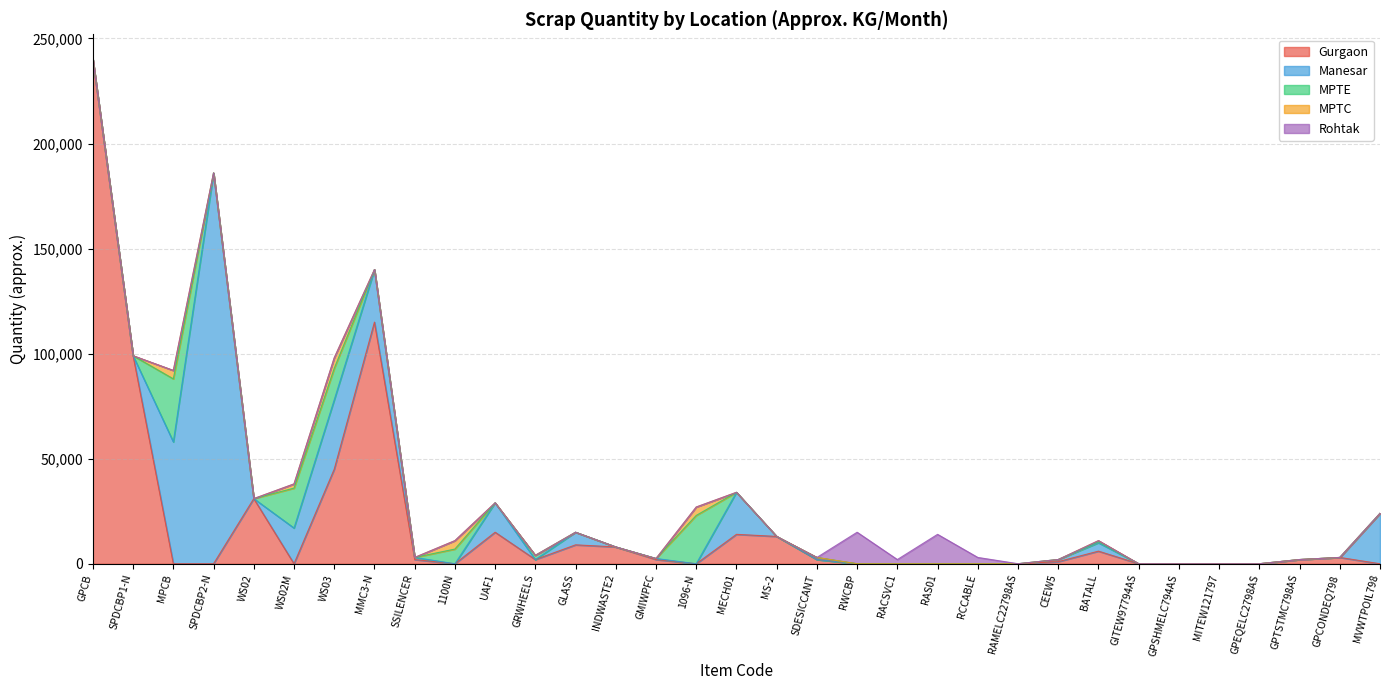

Reading left to right, list all the values displayed in this chart.

Gurgaon: GPCB=240000	SPDCBP1-N=99000	MPCB=0	SPDCBP2-N=0	WS02=31000	WS02M=0	WS03=45000	MMC3-N=115000	SSILENCER=2000	1100N=0	UAF1=15000	GRWHEELS=2000	GLASS=9000	INDWASTE2=8000	GMIWPFC=2000	1096-N=0	MECH01=14000	MS-2=13000	SDESICCANT=2000	RWCBP=0	RACSVC1=0	RAS01=0	RCCABLE=0	RAMELC22798AS=0	CEEW5=1000	BATALL=6000	GITEW97794AS=7	GPSHMELC794AS=1	MITEW121797=0	GPEQELC2798AS=2	GPTSTMC798AS=2000	GPCONDEQ798=3000	MVWTPOIL798=0
Manesar: GPCB=0	SPDCBP1-N=0	MPCB=58000	SPDCBP2-N=186000	WS02=0	WS02M=17000	WS03=33000	MMC3-N=25000	SSILENCER=1000	1100N=0	UAF1=14000	GRWHEELS=0	GLASS=6000	INDWASTE2=0	GMIWPFC=500	1096-N=0	MECH01=20000	MS-2=0	SDESICCANT=0	RWCBP=0	RACSVC1=0	RAS01=0	RCCABLE=0	RAMELC22798AS=0	CEEW5=1000	BATALL=4000	GITEW97794AS=0	GPSHMELC794AS=0	MITEW121797=1	GPEQELC2798AS=0	GPTSTMC798AS=0	GPCONDEQ798=0	MVWTPOIL798=24000
MPTE: GPCB=0	SPDCBP1-N=0	MPCB=30000	SPDCBP2-N=0	WS02=0	WS02M=19000	WS03=15000	MMC3-N=0	SSILENCER=0	1100N=7000	UAF1=0	GRWHEELS=2000	GLASS=0	INDWASTE2=0	GMIWPFC=0	1096-N=23000	MECH01=0	MS-2=0	SDESICCANT=1000	RWCBP=0	RACSVC1=0	RAS01=0	RCCABLE=0	RAMELC22798AS=0	CEEW5=0	BATALL=500	GITEW97794AS=0	GPSHMELC794AS=0	MITEW121797=0	GPEQELC2798AS=0	GPTSTMC798AS=0	GPCONDEQ798=0	MVWTPOIL798=0
MPTC: GPCB=0	SPDCBP1-N=0	MPCB=4000	SPDCBP2-N=0	WS02=0	WS02M=2000	WS03=5000	MMC3-N=0	SSILENCER=0	1100N=4000	UAF1=0	GRWHEELS=0	GLASS=0	INDWASTE2=0	GMIWPFC=0	1096-N=4000	MECH01=0	MS-2=0	SDESICCANT=0	RWCBP=0	RACSVC1=0	RAS01=0	RCCABLE=0	RAMELC22798AS=0	CEEW5=0	BATALL=500	GITEW97794AS=0	GPSHMELC794AS=0	MITEW121797=0	GPEQELC2798AS=0	GPTSTMC798AS=0	GPCONDEQ798=0	MVWTPOIL798=0
Rohtak: GPCB=0	SPDCBP1-N=0	MPCB=0	SPDCBP2-N=0	WS02=0	WS02M=0	WS03=0	MMC3-N=0	SSILENCER=0	1100N=0	UAF1=0	GRWHEELS=0	GLASS=0	INDWASTE2=0	GMIWPFC=0	1096-N=0	MECH01=0	MS-2=0	SDESICCANT=0	RWCBP=15000	RACSVC1=2000	RAS01=14000	RCCABLE=3000	RAMELC22798AS=22	CEEW5=0	BATALL=0	GITEW97794AS=0	GPSHMELC794AS=0	MITEW121797=0	GPEQELC2798AS=0	GPTSTMC798AS=0	GPCONDEQ798=0	MVWTPOIL798=0